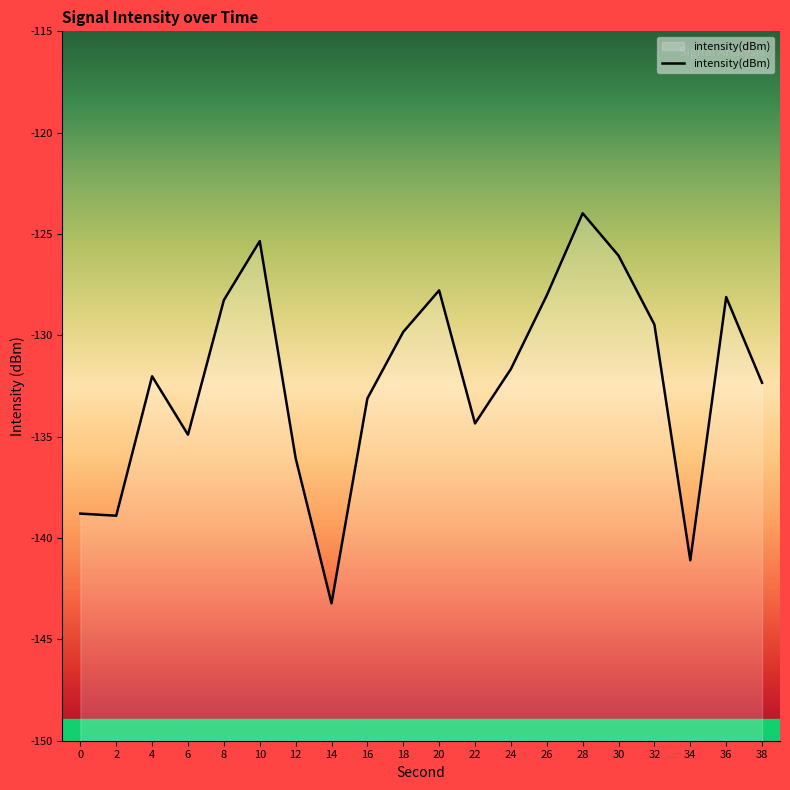

Reading right to left, extract all data points from this chart.

-132.3	-128.1	-141.1	-129.5	-126.1	-124.0	-128.0	-131.7	-134.3	-127.8	-129.8	-133.1	-143.2	-136.1	-125.3	-128.3	-134.9	-132.0	-138.9	-138.8